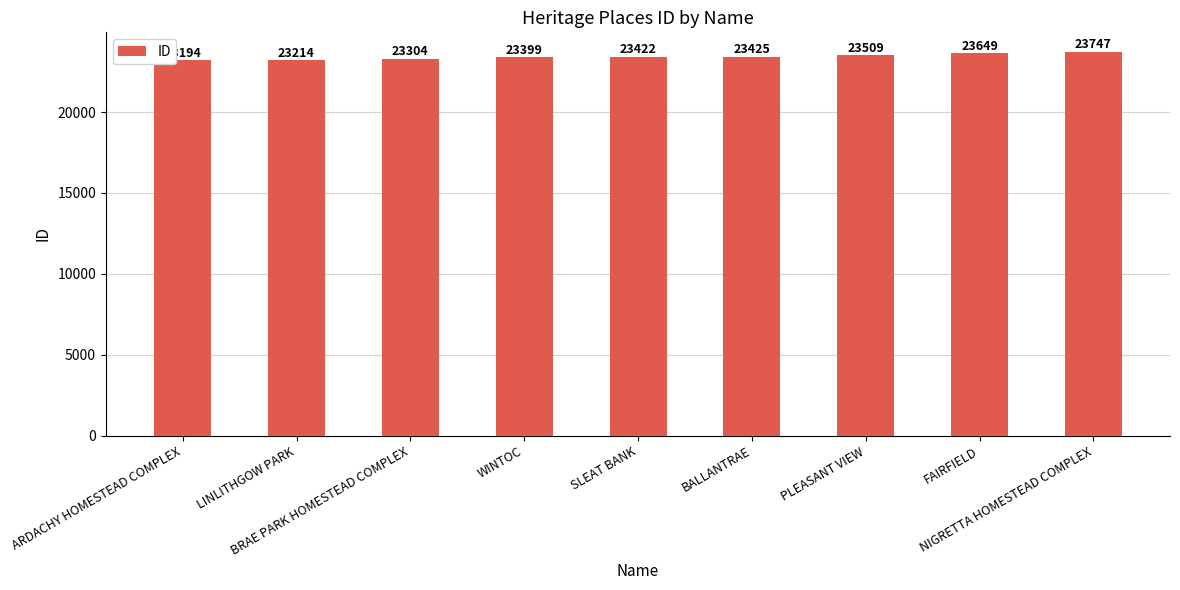

Count the values in the range 23304 to 23509.

5